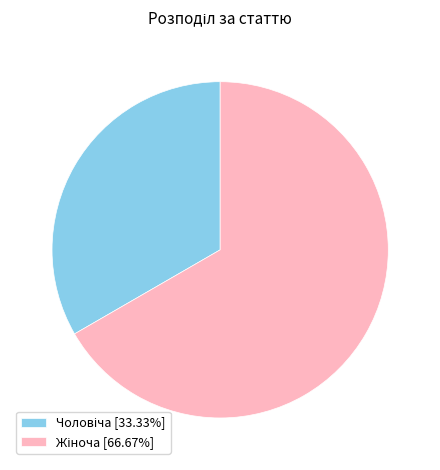

Does any single category account for the majority?

Yes